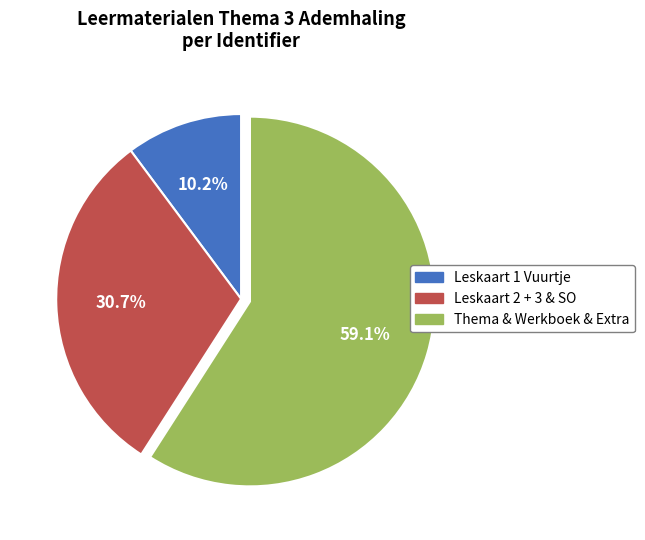

How many slices are in this pie chart?

3